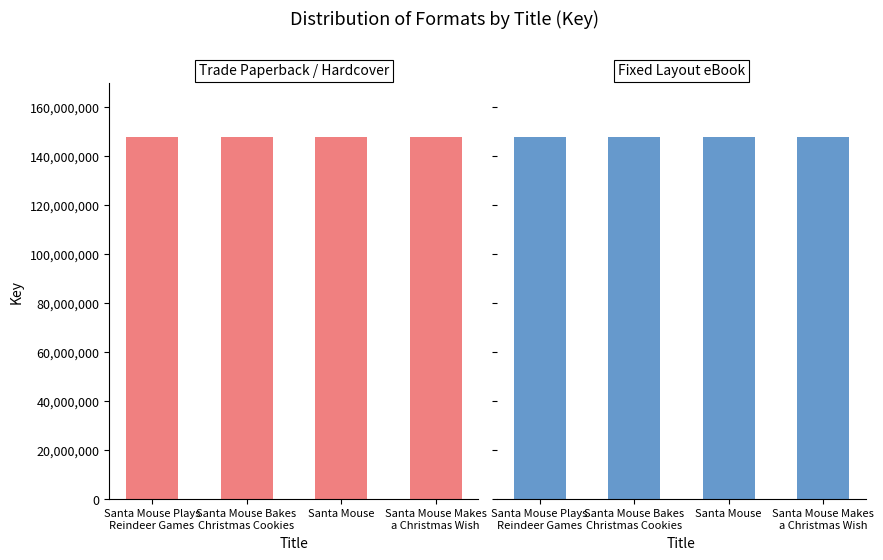

At Santa Mouse, list the series in order from largest to smallest.

Trade Paperback / Hardcover, Fixed Layout eBook